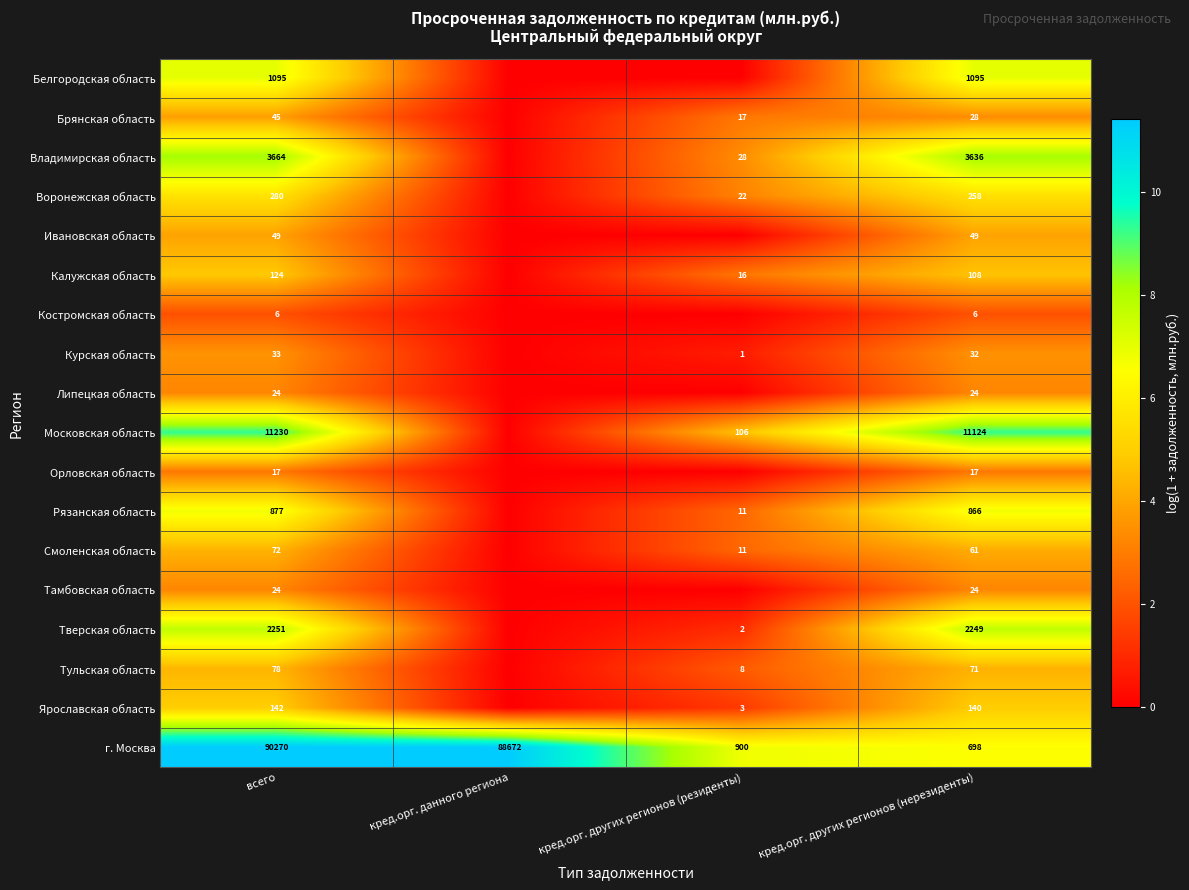

Is the value of Ивановская область at кред.орг. других регионов (нерезиденты) greater than the value of г. Москва at всего?

No